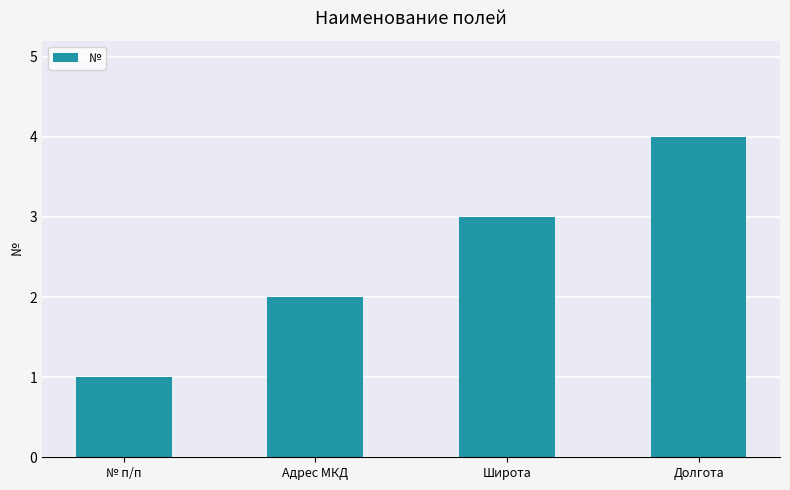

How many bars are there in total?

4